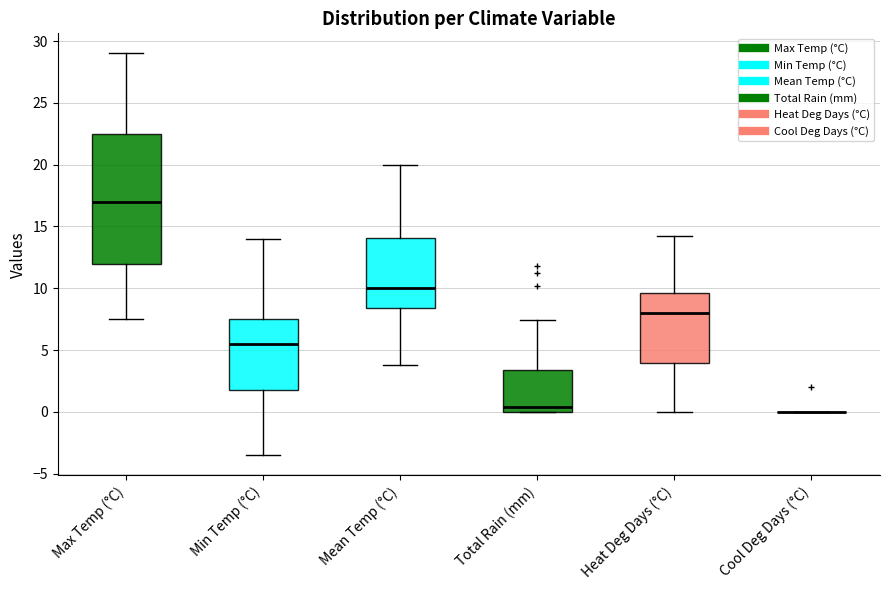

Where does the lower whisker of the box for Heat Deg Days (°C) end on the y-axis? The values are not printed on the chart, so give them approximately, as read against the axis.

0.0